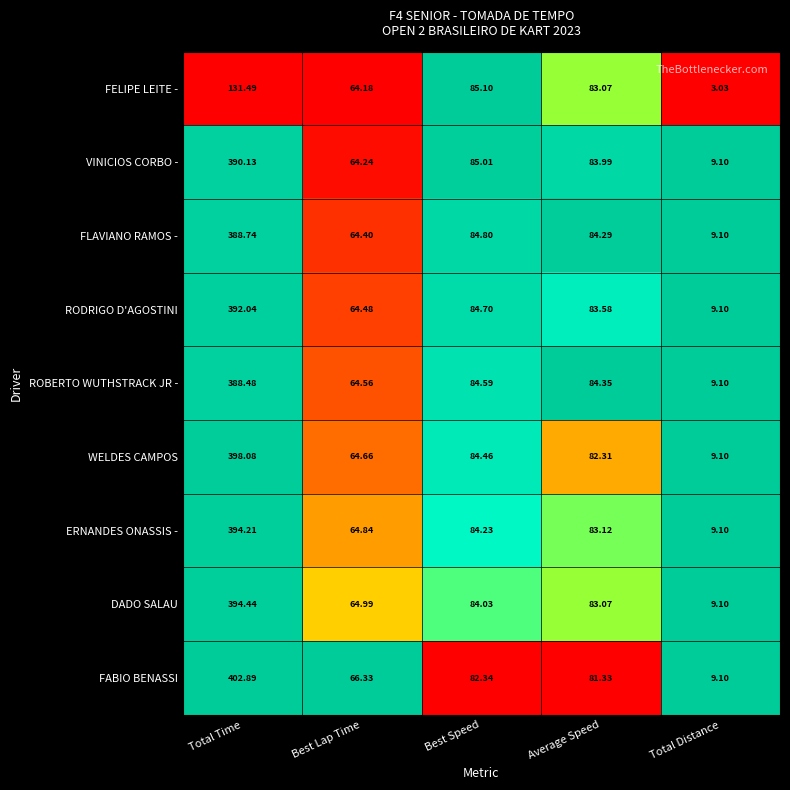

At which category does the chart reach its minimum across all series?

Total Distance